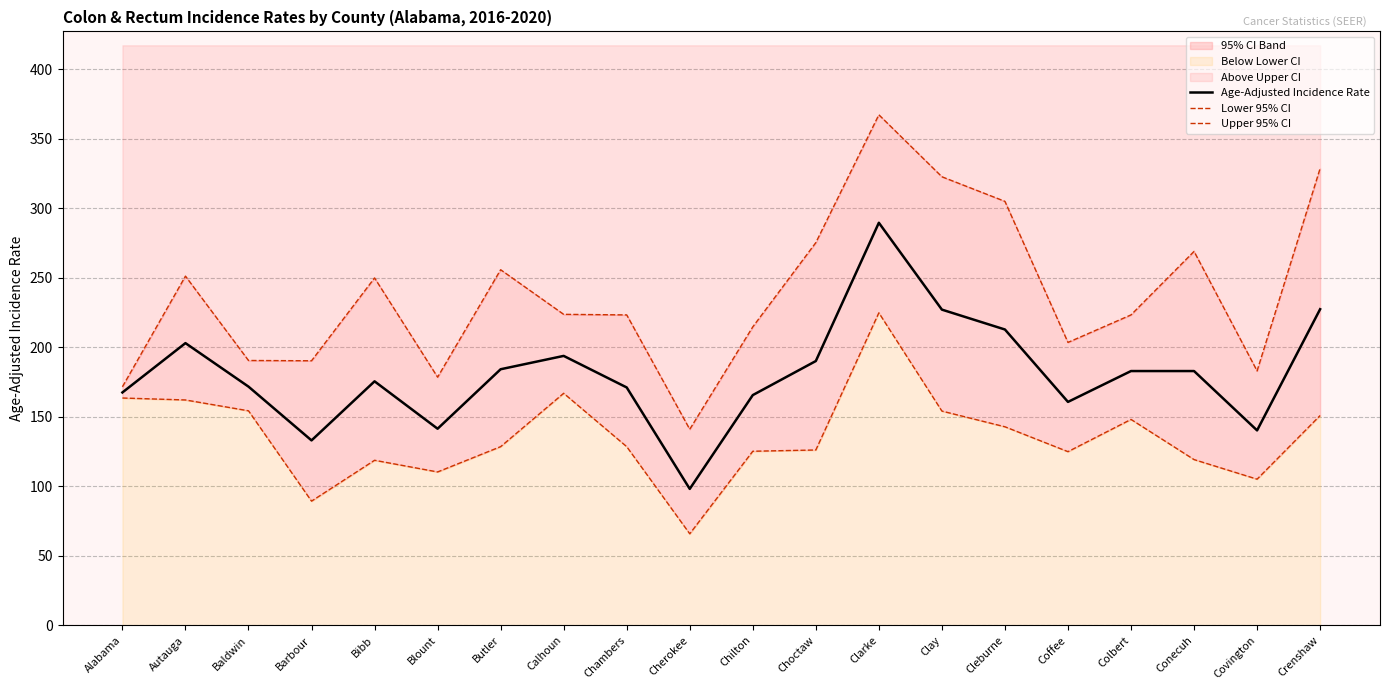

True or false: Lower 95% CI and Upper 95% CI intersect in this chart.

False